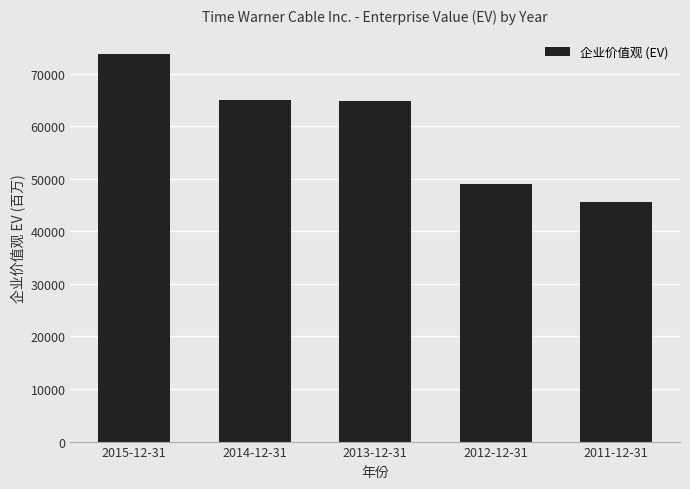

What is the average value?

59633